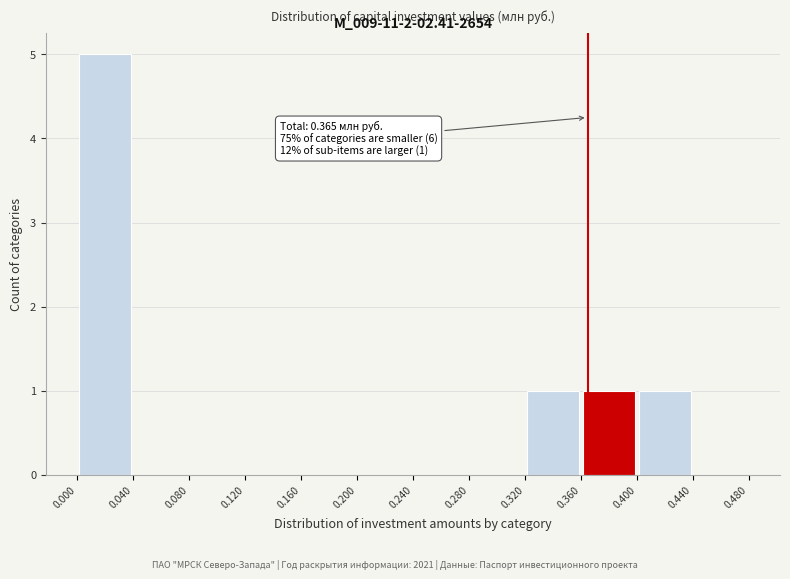

Over which range of the x-axis is the bar tallest?

0.000 to 0.040